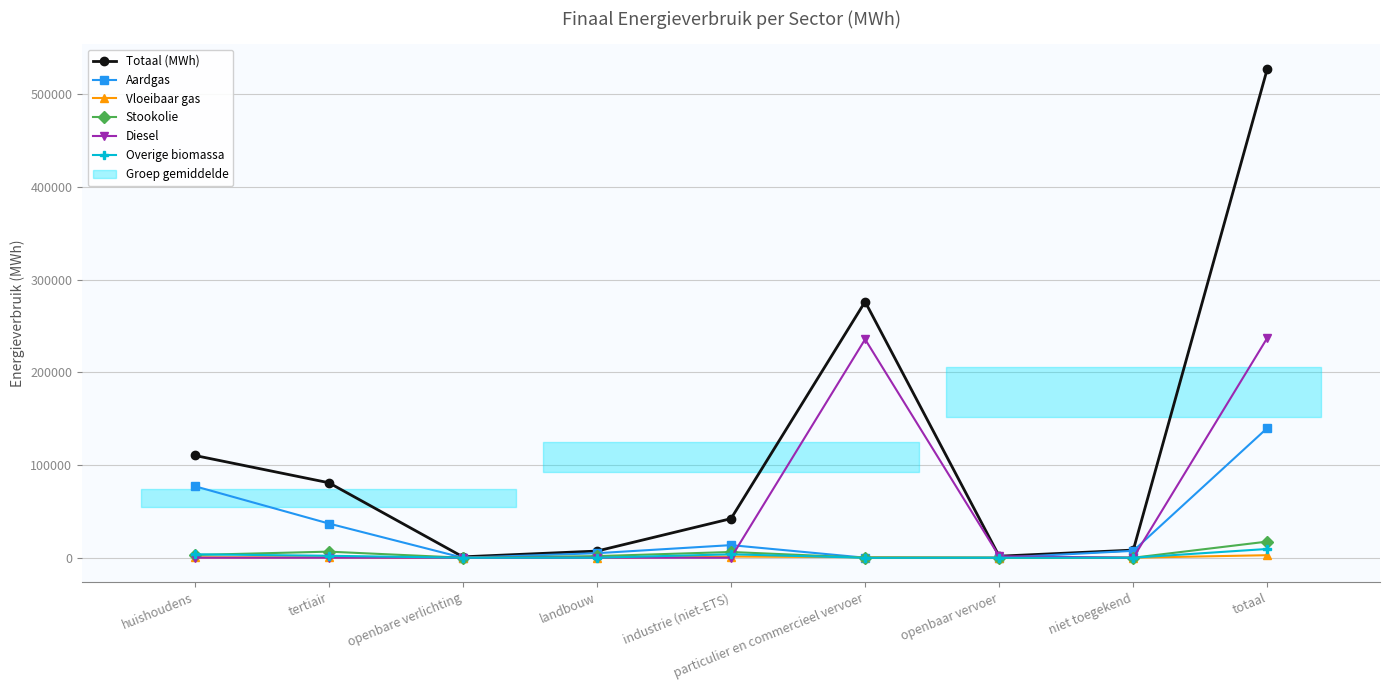

How many data points in Diesel are above 0?

3